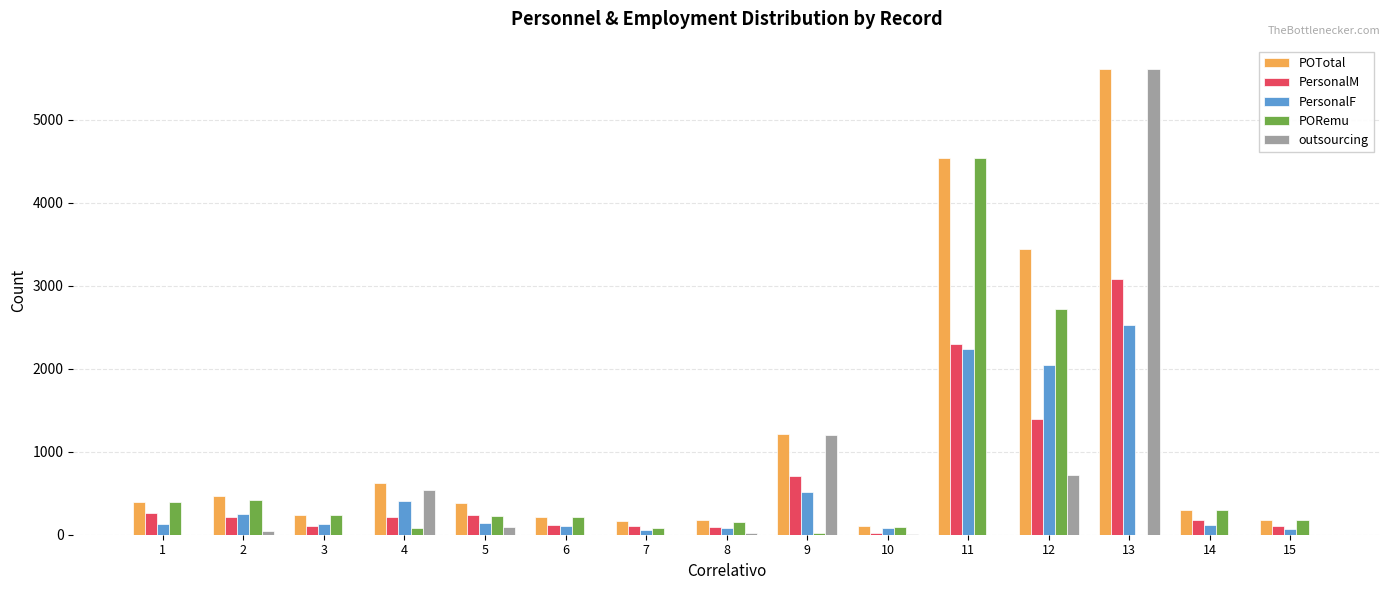

Where does the POTotal series first go above 378?

1